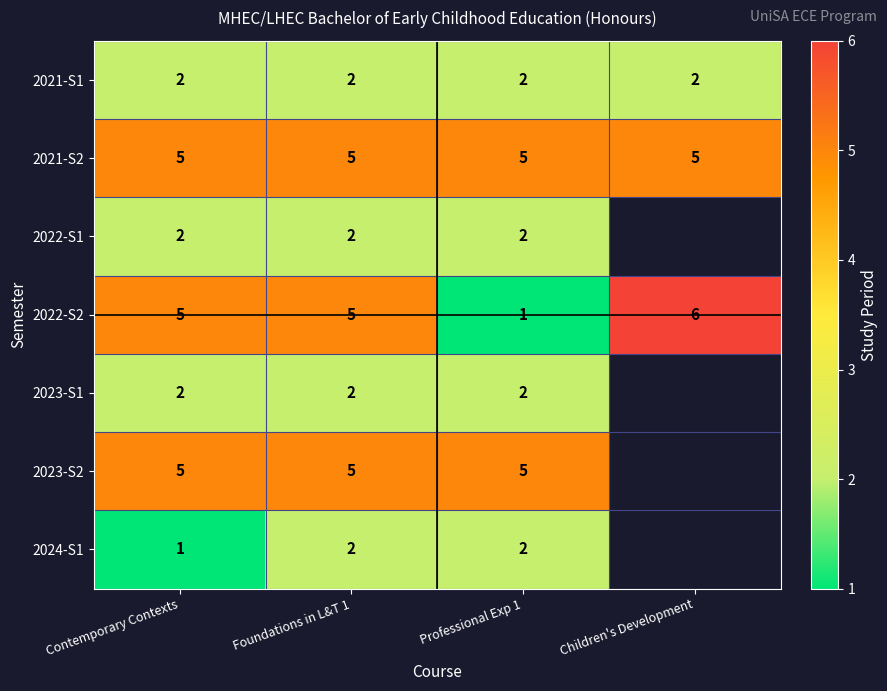

What is the greatest value displayed?

6.0